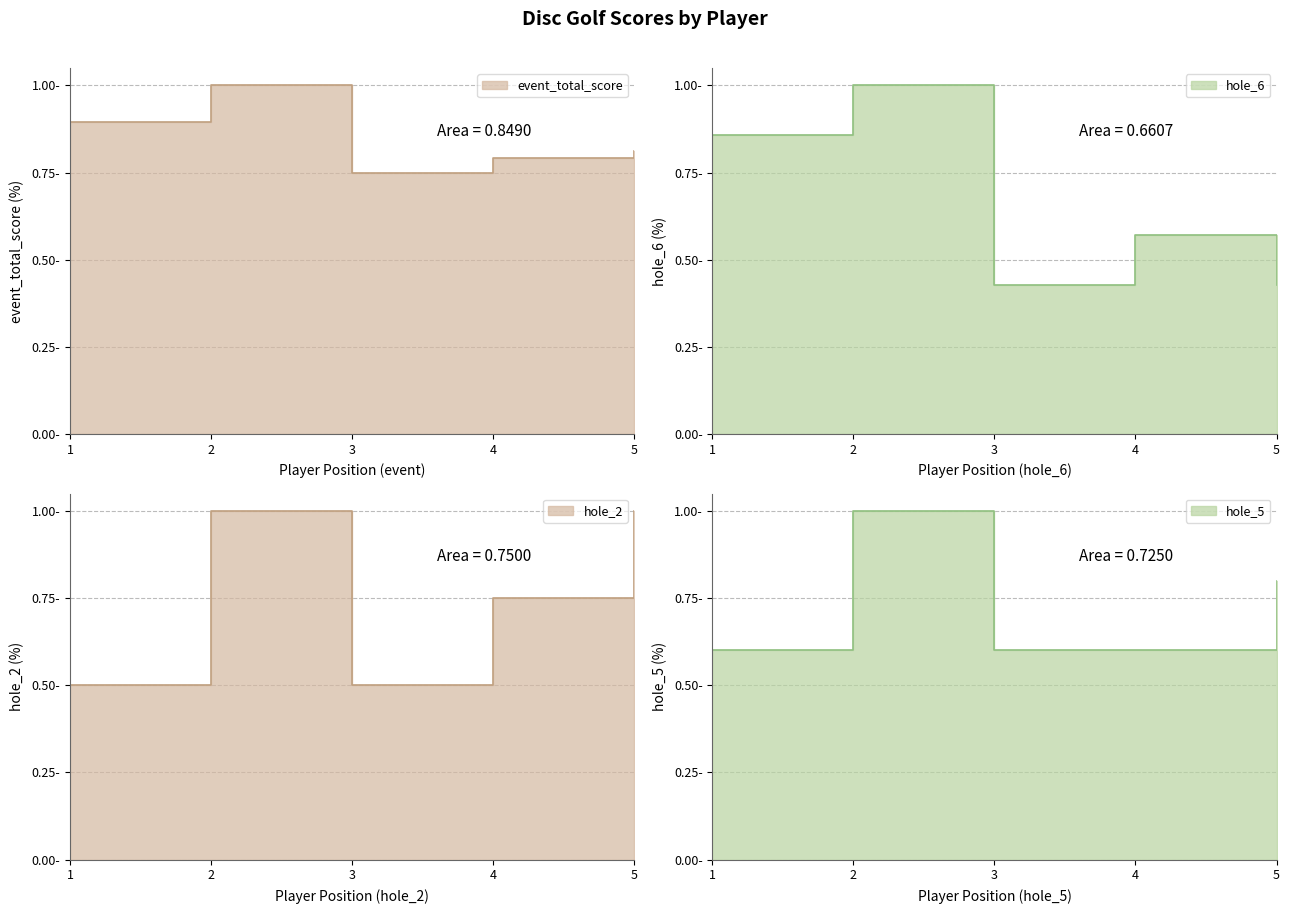

What are all the series names shown in the legend?

event_total_score, hole_6, hole_2, hole_5